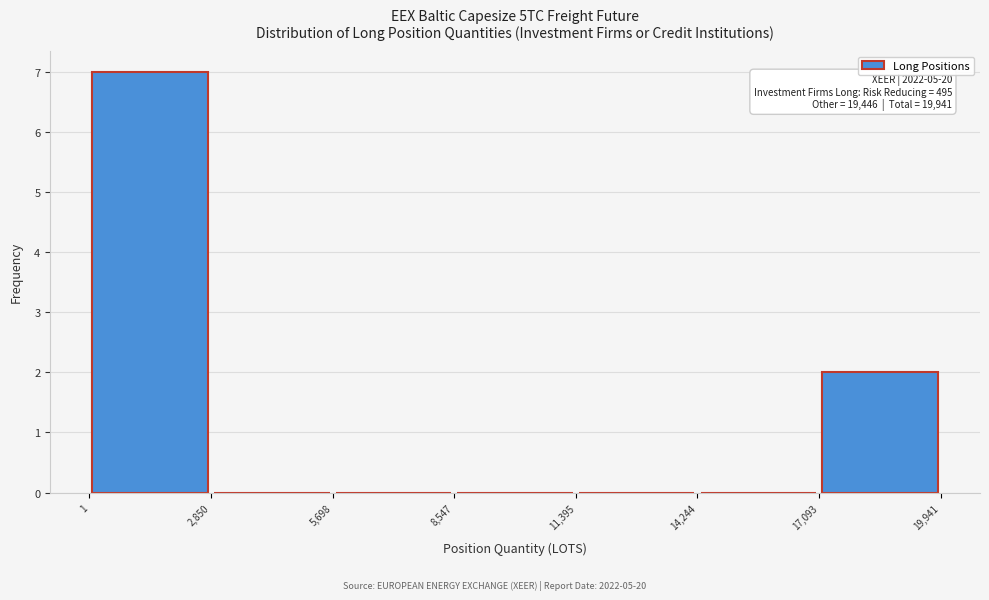

Over which range of the x-axis is the bar tallest?

1 to 2,850